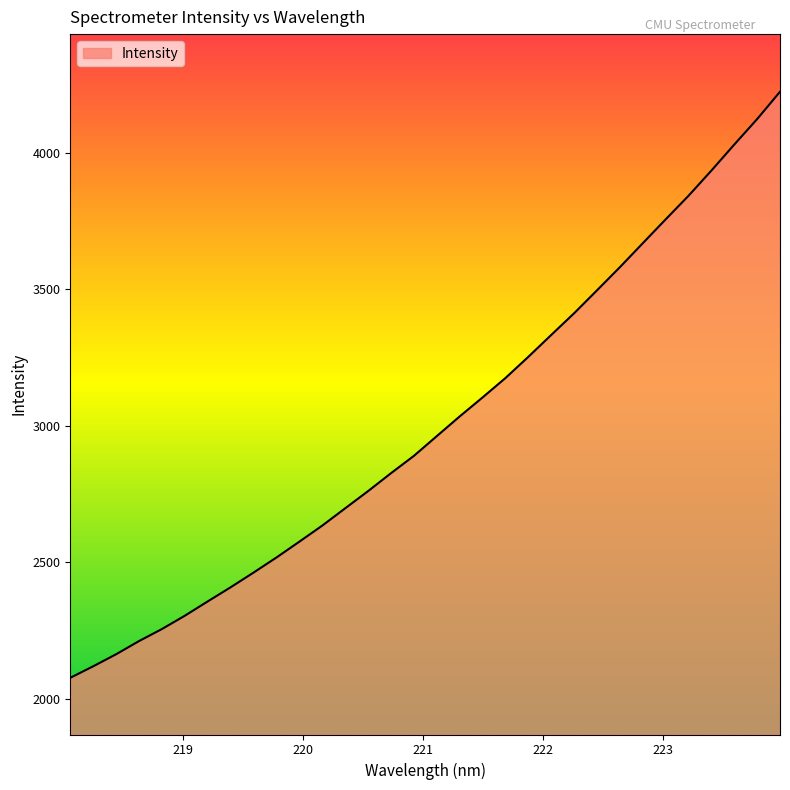

What is the difference between the maximum and minimum values?

2146.6